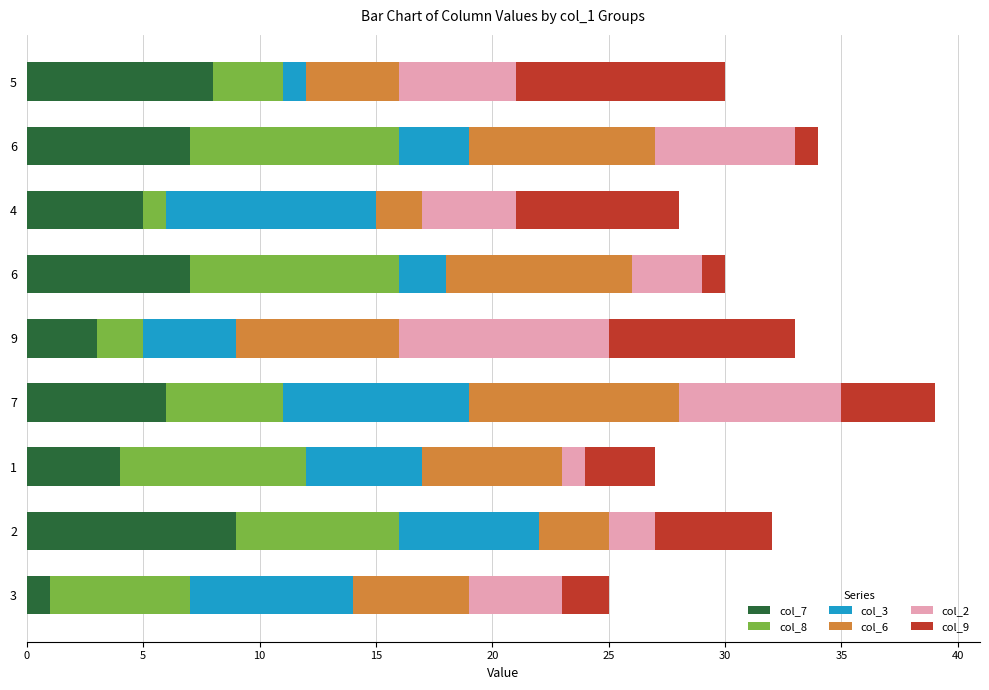

Reading left to right, what are all the values shown in this chart?

col_7: 8	7	5	7	3	6	4	9	1
col_8: 3	9	1	9	2	5	8	7	6
col_3: 1	3	9	2	4	8	5	6	7
col_6: 4	8	2	8	7	9	6	3	5
col_2: 5	6	4	3	9	7	1	2	4
col_9: 9	1	7	1	8	4	3	5	2